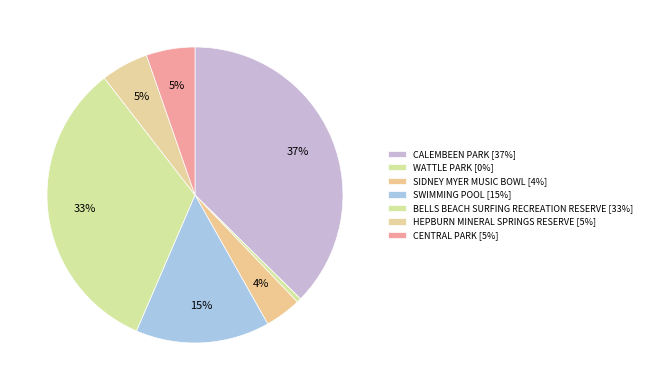

How many slices are in this pie chart?

7